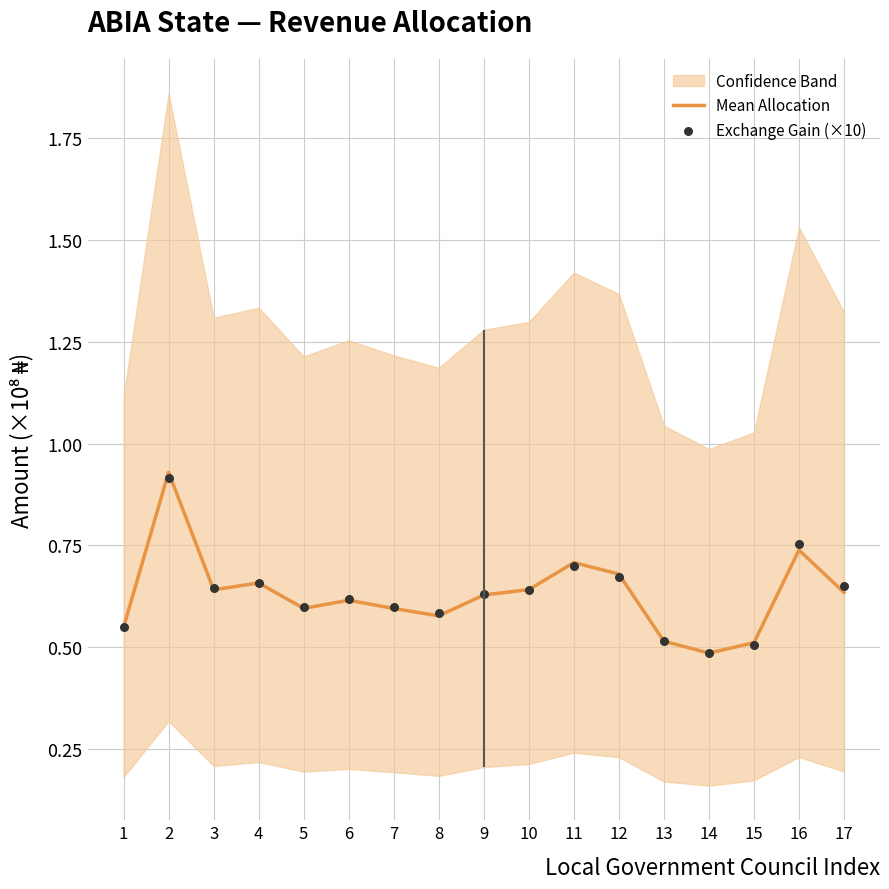

The value of Mean Allocation at 11 is 0.5. True or false?

False